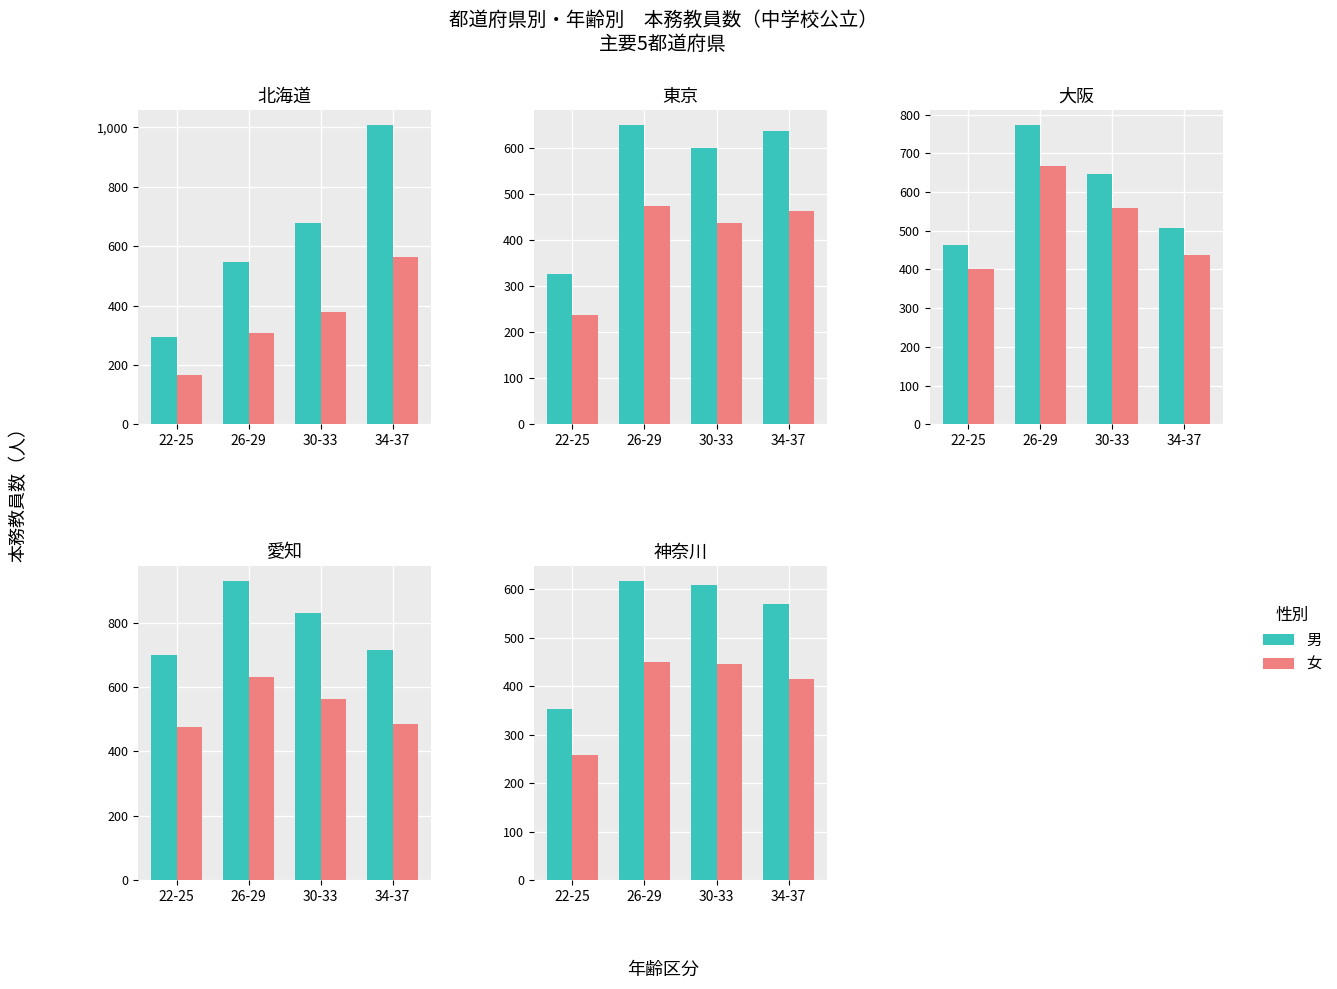

True or false: 女 has a value of 415 at 34-37.

True